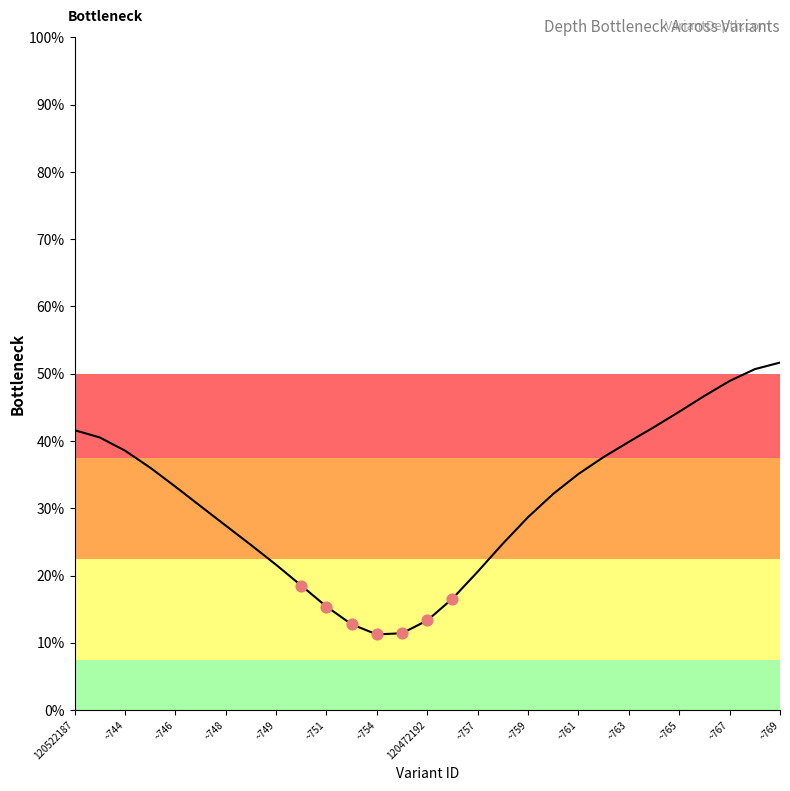

What is the difference between the maximum and minimum values?

40.4